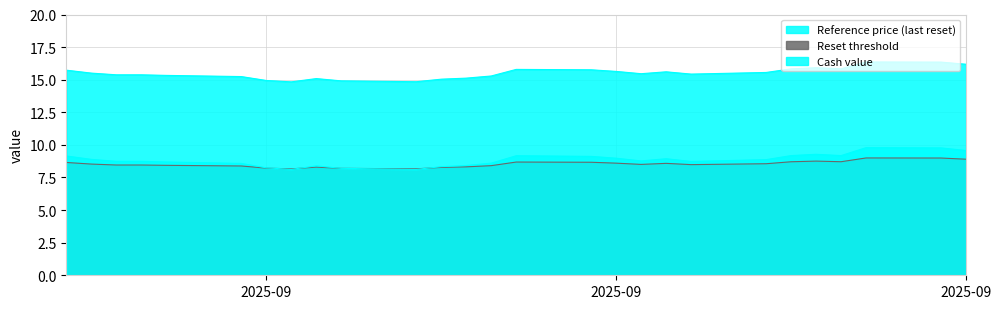

How many interior local peaks does the Reset threshold series have?

5